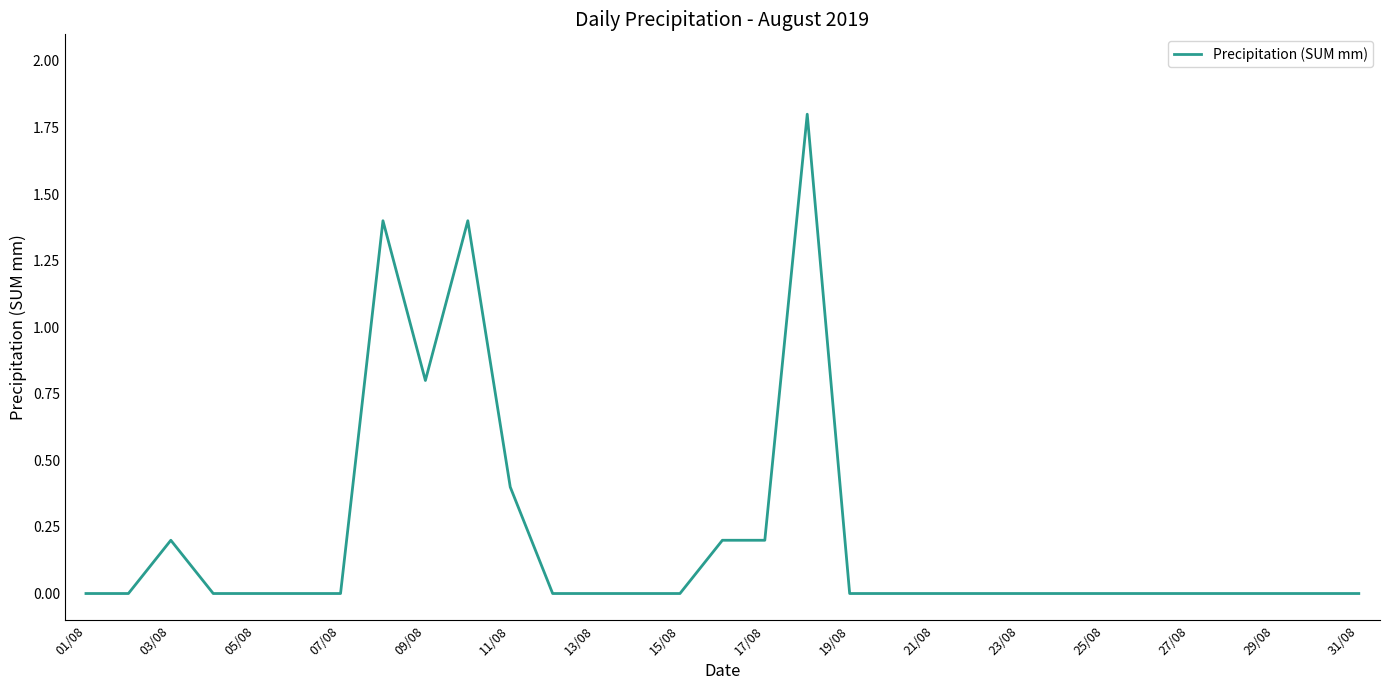

How many lines are shown in the chart?

1